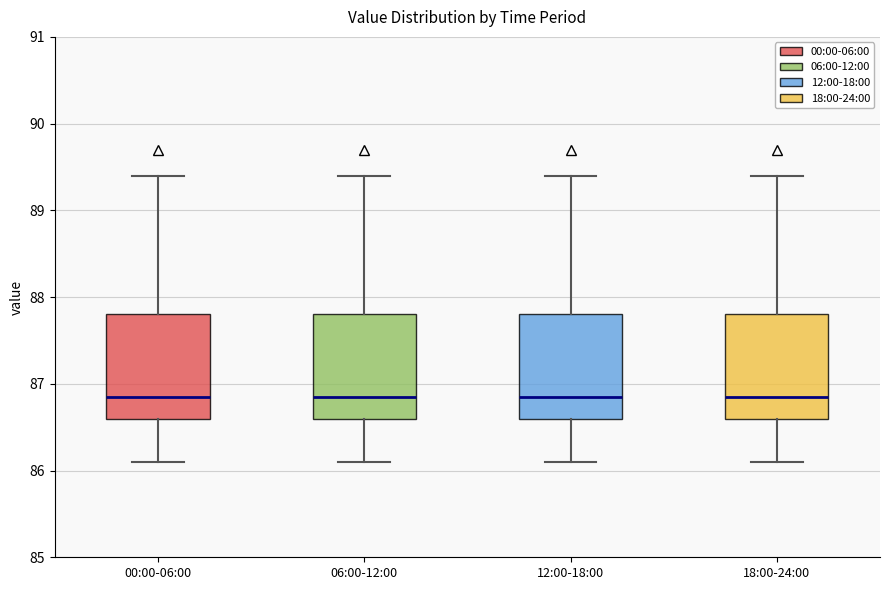

Where is the lower edge of the box for 06:00-12:00 on the y-axis? The values are not printed on the chart, so give them approximately, as read against the axis.

86.6